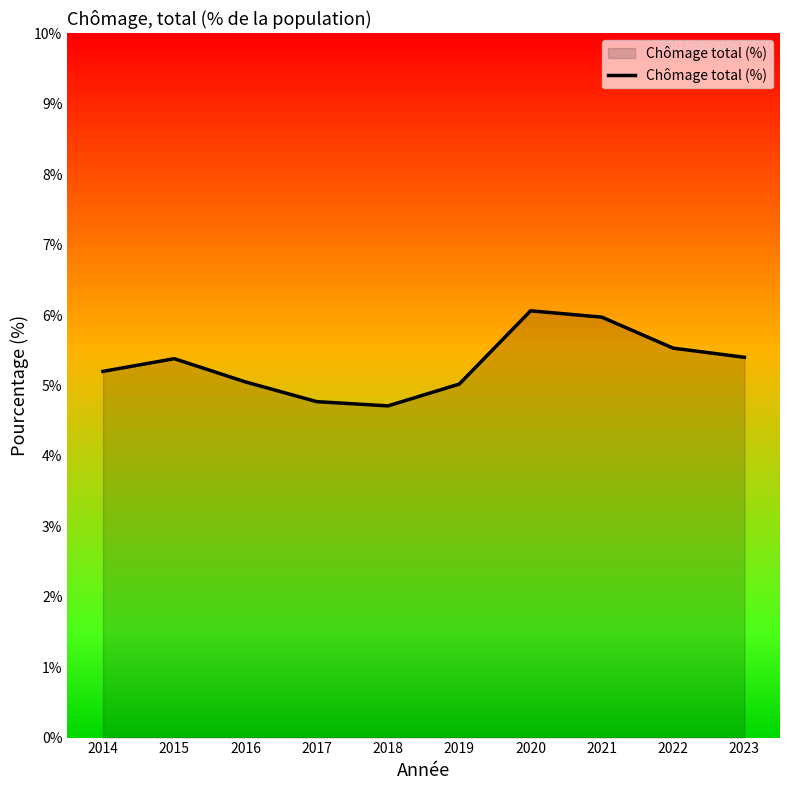

Which has a higher value, 2021 or 2017?

2021